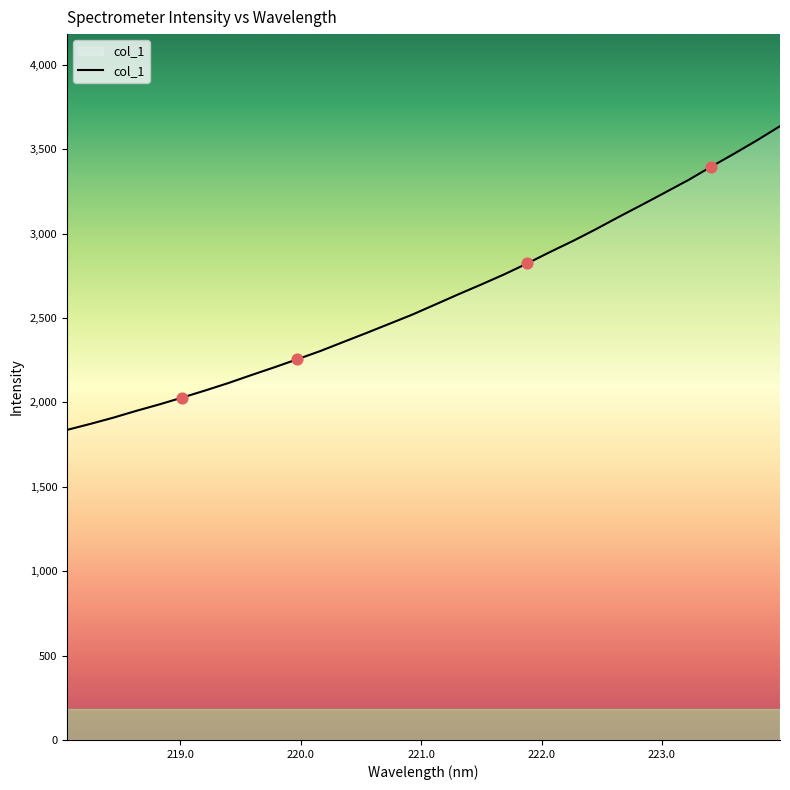

What is the difference between the maximum and minimum values?

1799.4